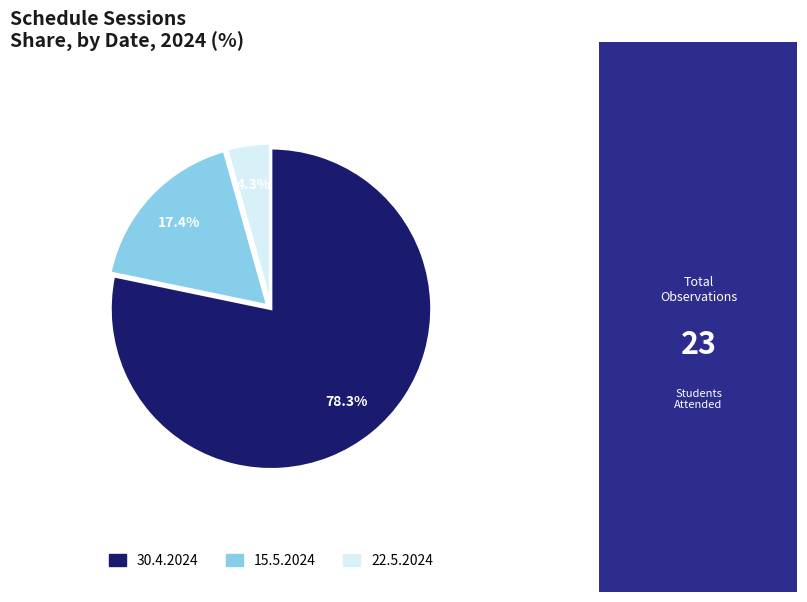

How many segments does this pie chart have?

3